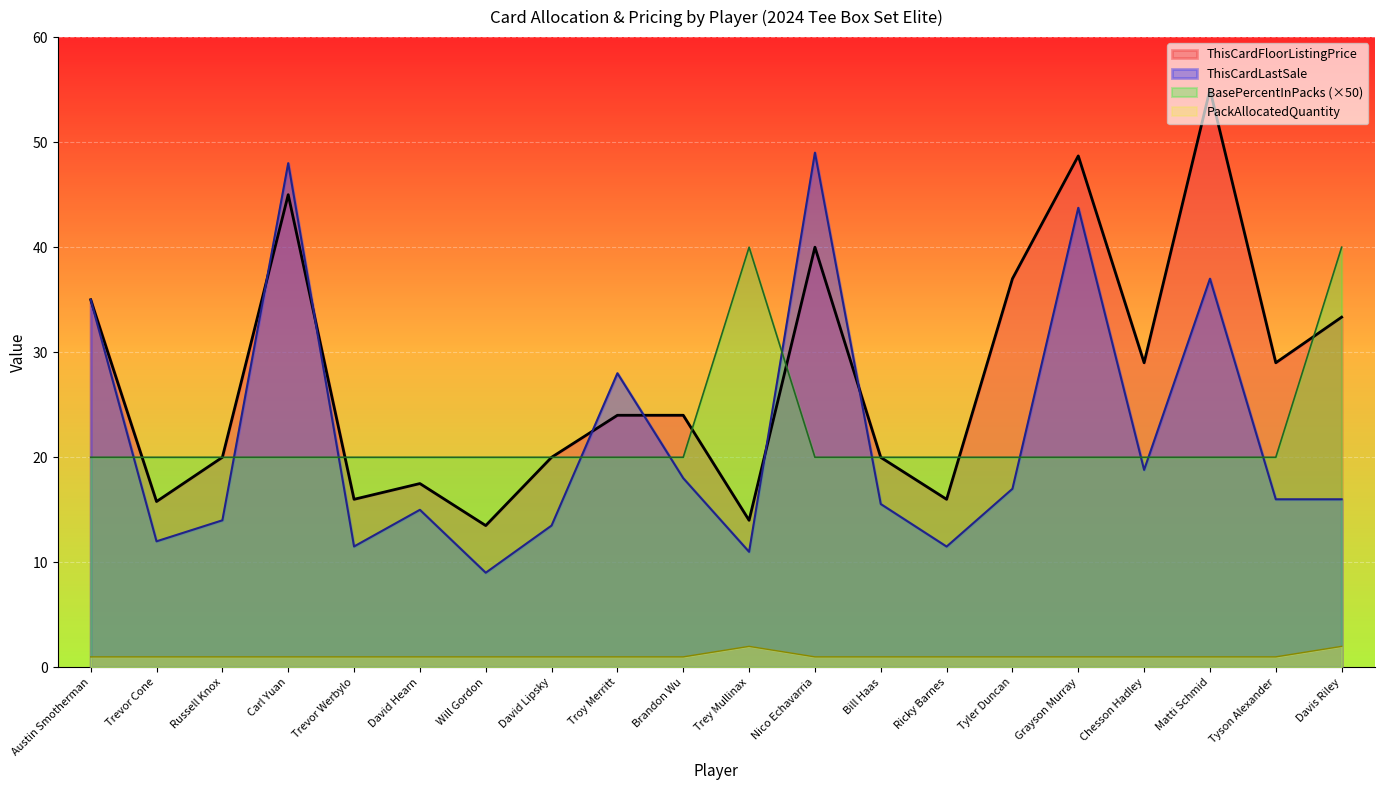

How many times do ThisCardFloorListingPrice and PackAllocatedQuantity cross each other?

7